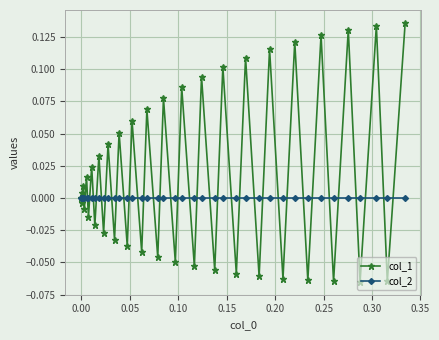

Rank the series by their maximum value, from lowest to highest.

col_2, col_1